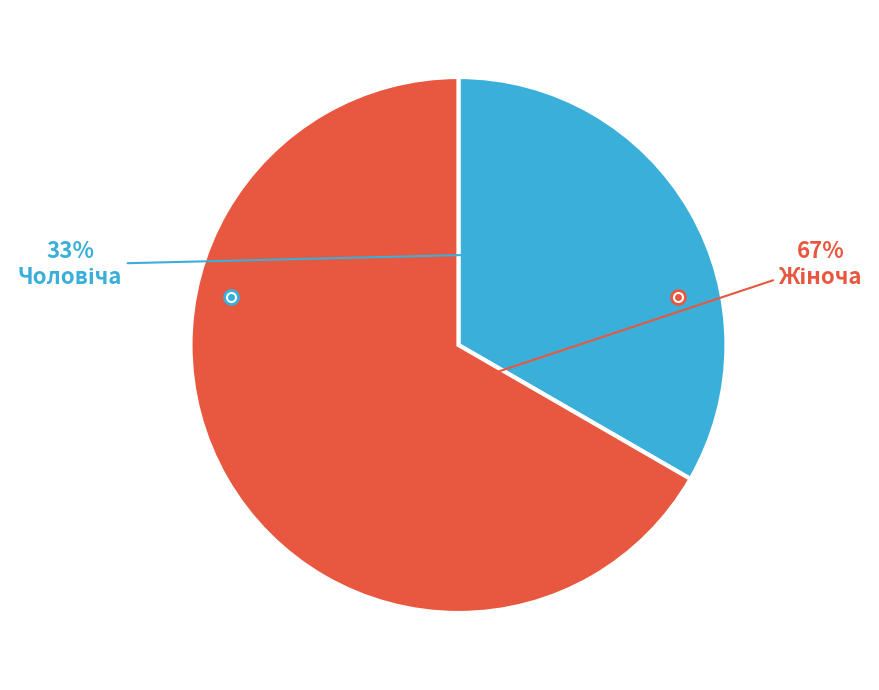

To the nearest percent, what is the average slice percentage?

50%